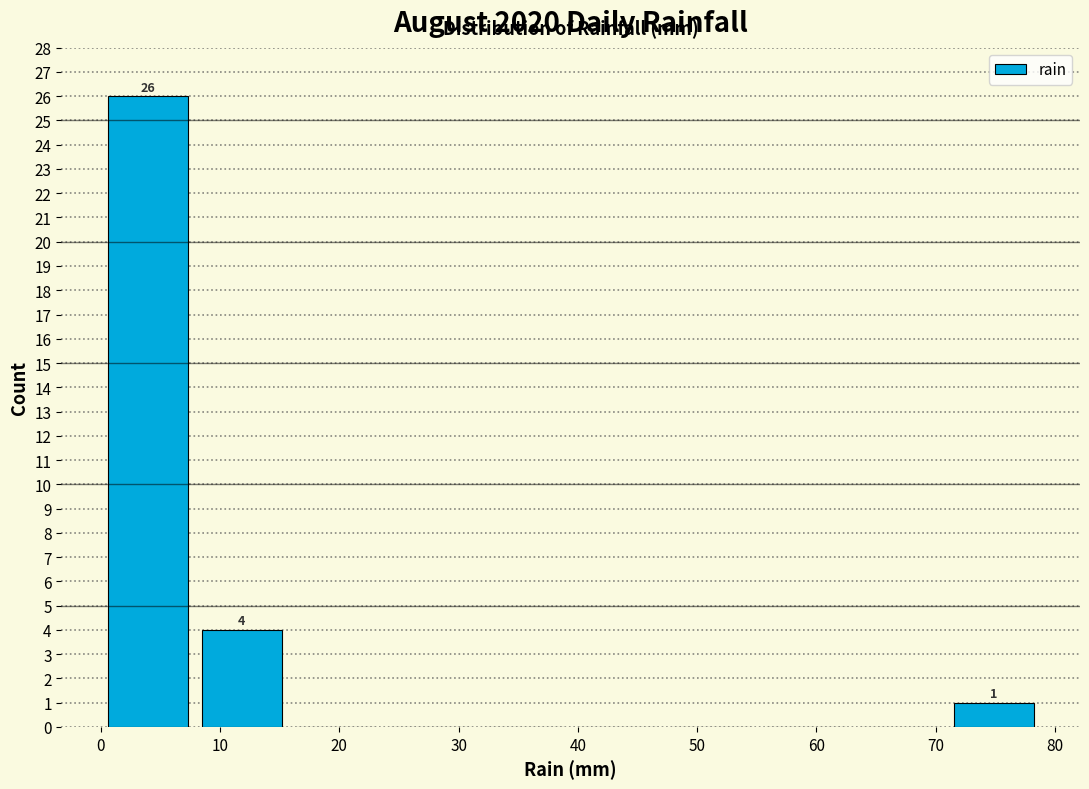

Which range on the x-axis has the tallest bar?

0 to 8